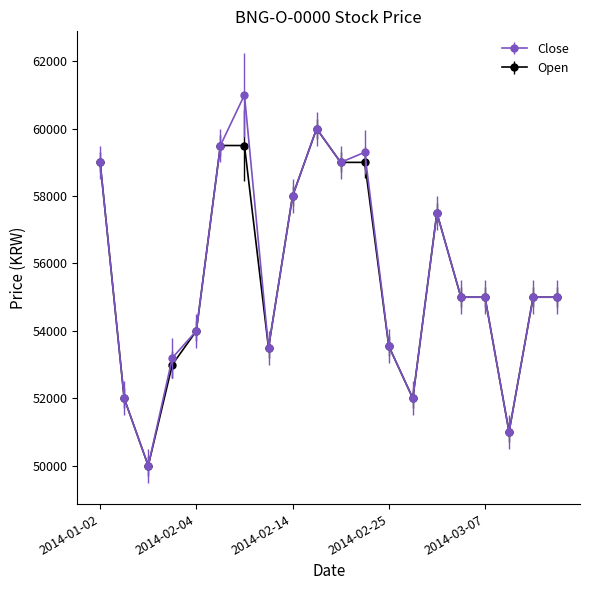

How many values in the Close series are below 55000?

8